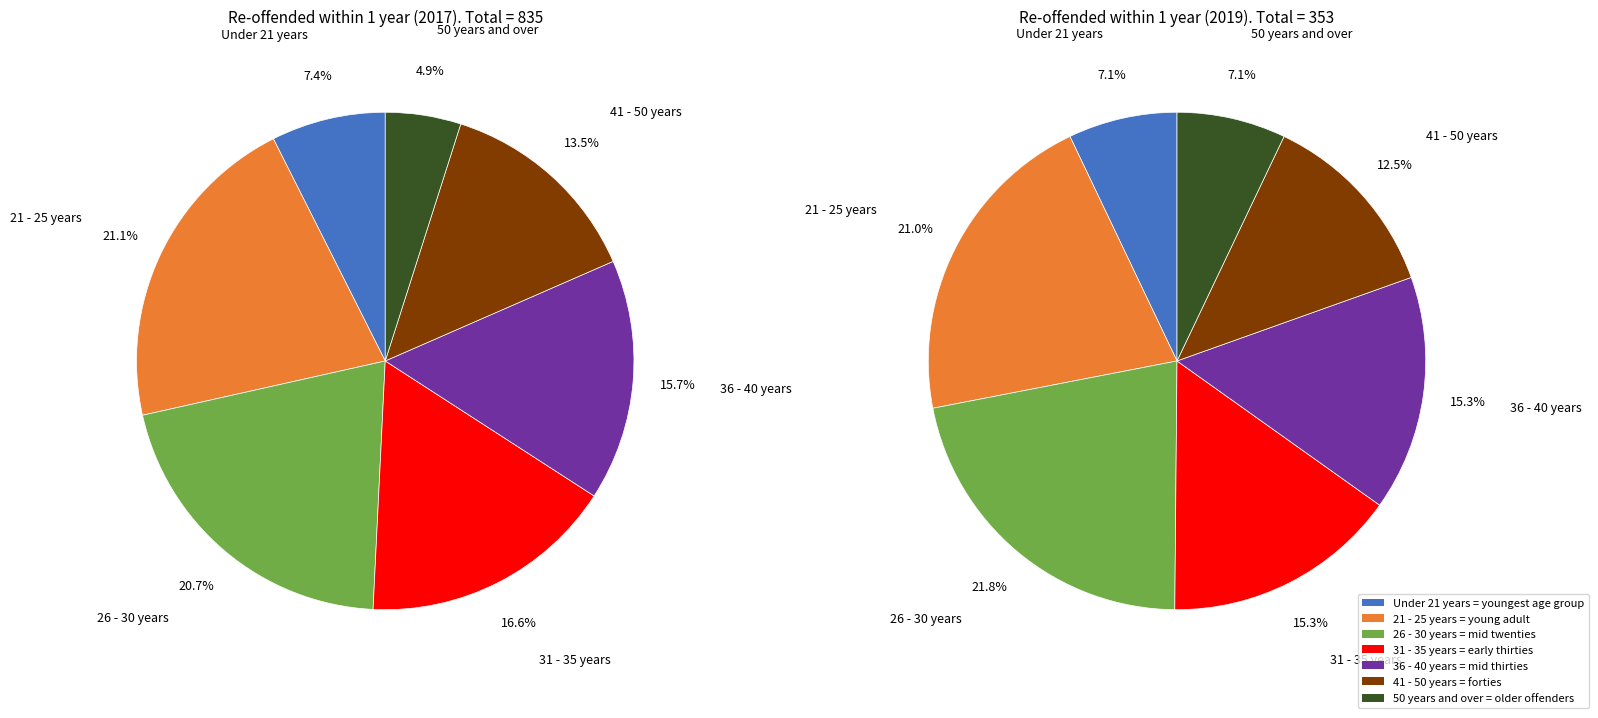

True or false: 31 - 35 years accounts for 17% of the total.

True